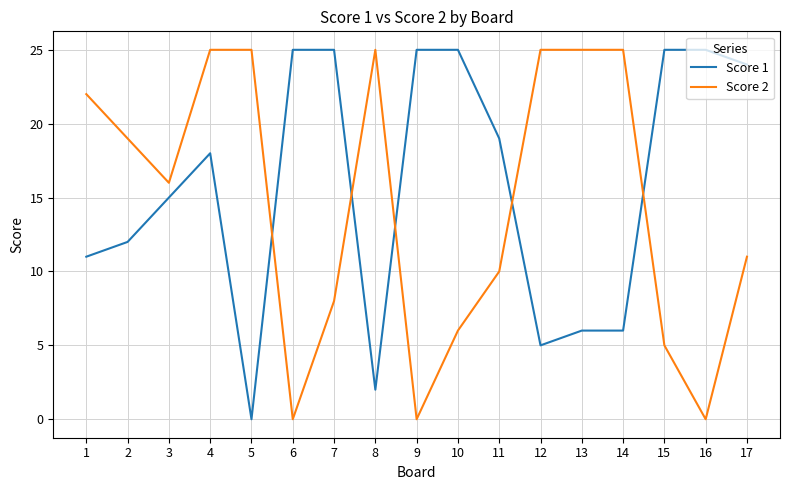

Reading left to right, what are all the values shown in this chart?

Score 1: 11	12	15	18	0	25	25	2	25	25	19	5	6	6	25	25	24
Score 2: 22	19	16	25	25	0	8	25	0	6	10	25	25	25	5	0	11